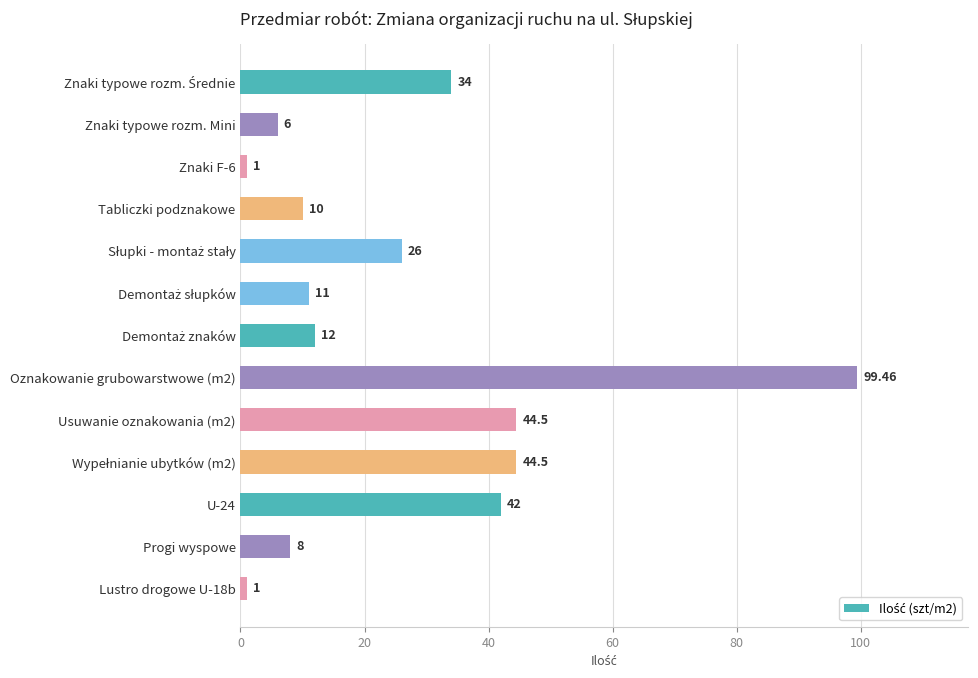

Count the number of categories in the chart.

13